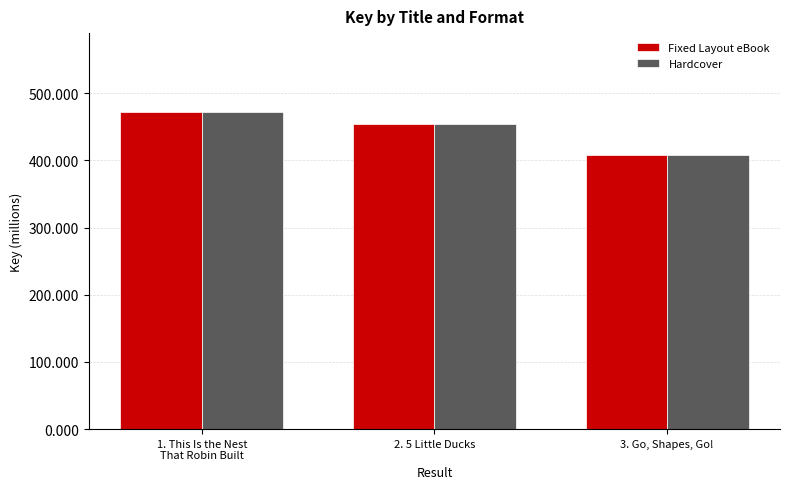

What is the average value of the Fixed Layout eBook series?

444.6